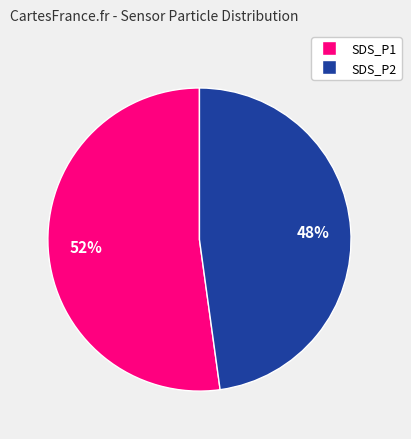

How many segments does this pie chart have?

2